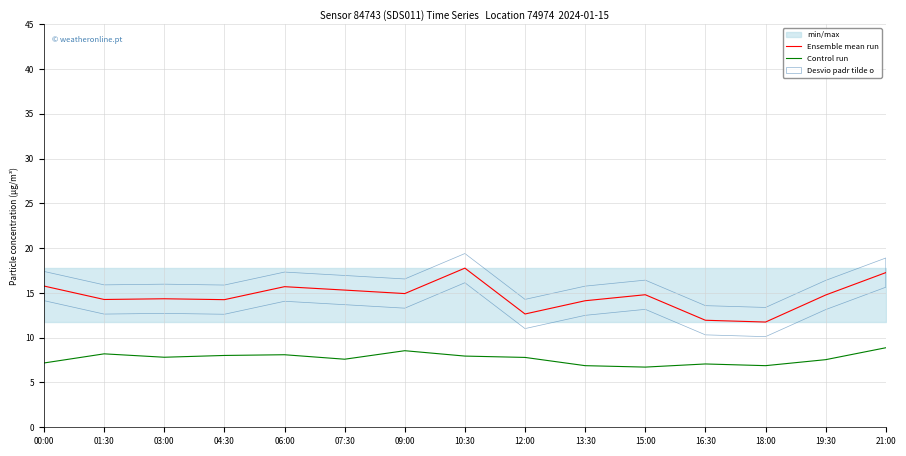

What is the sum of all Ensemble mean run values?

219.7